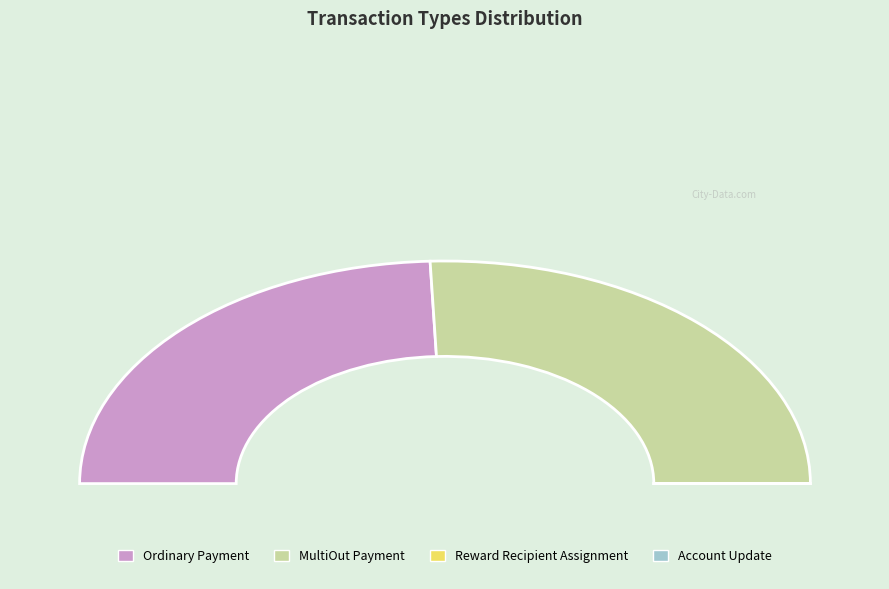

How many slices are in this pie chart?

4